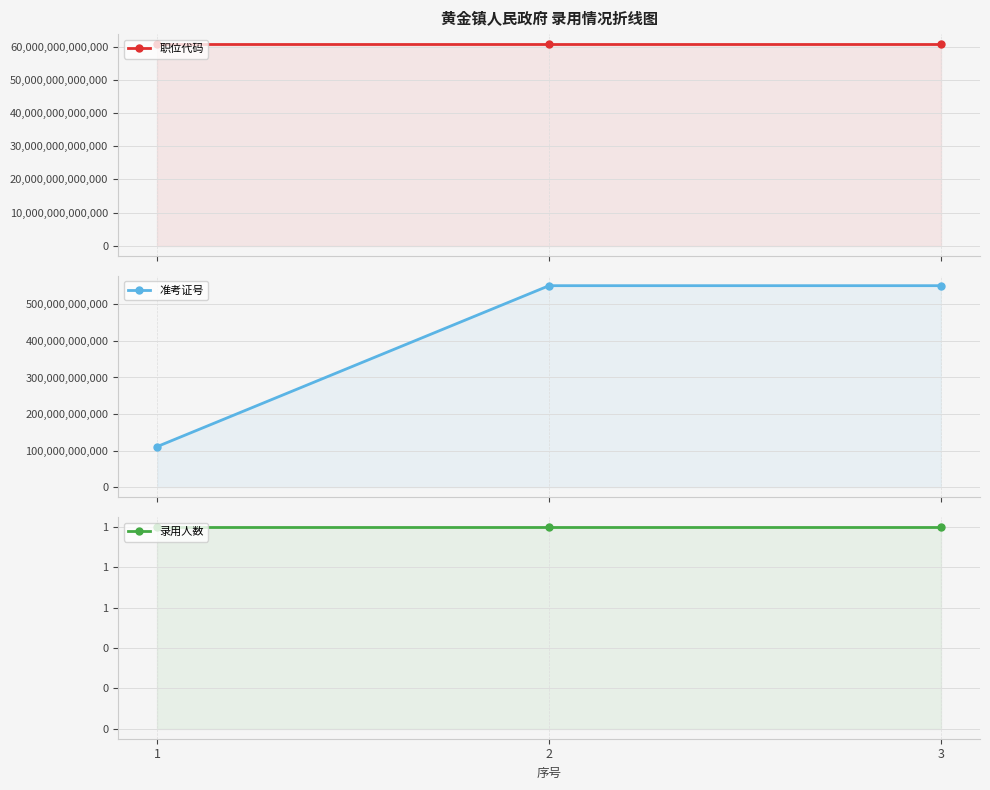

Does the chart display data point markers on the line(s)?

Yes